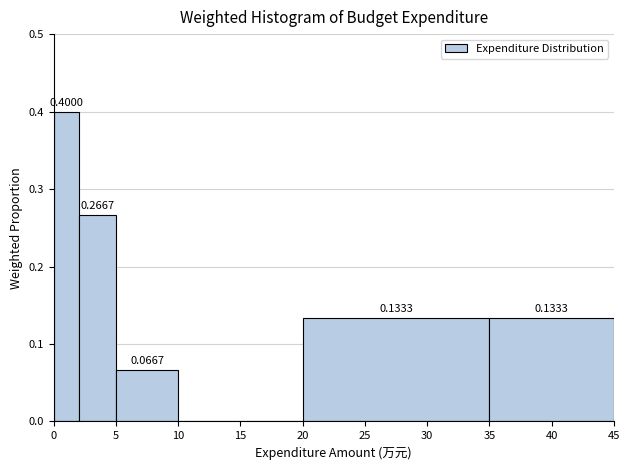

Which range on the x-axis has the tallest bar?

0 to 2